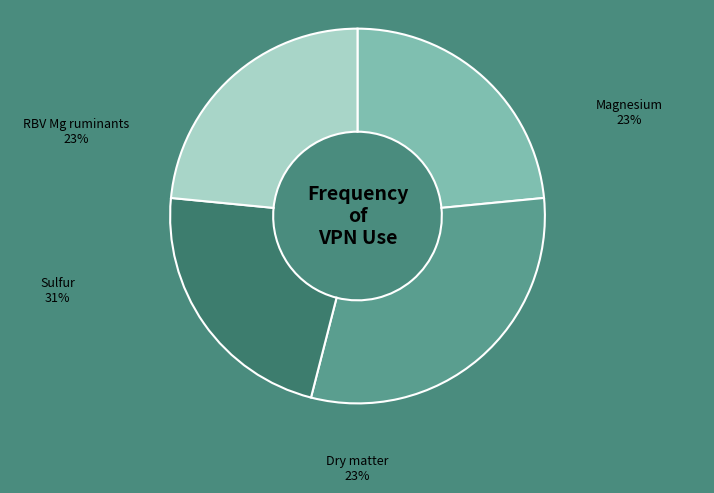

Does Dry matter (As fed) represent more than half of the total?

No